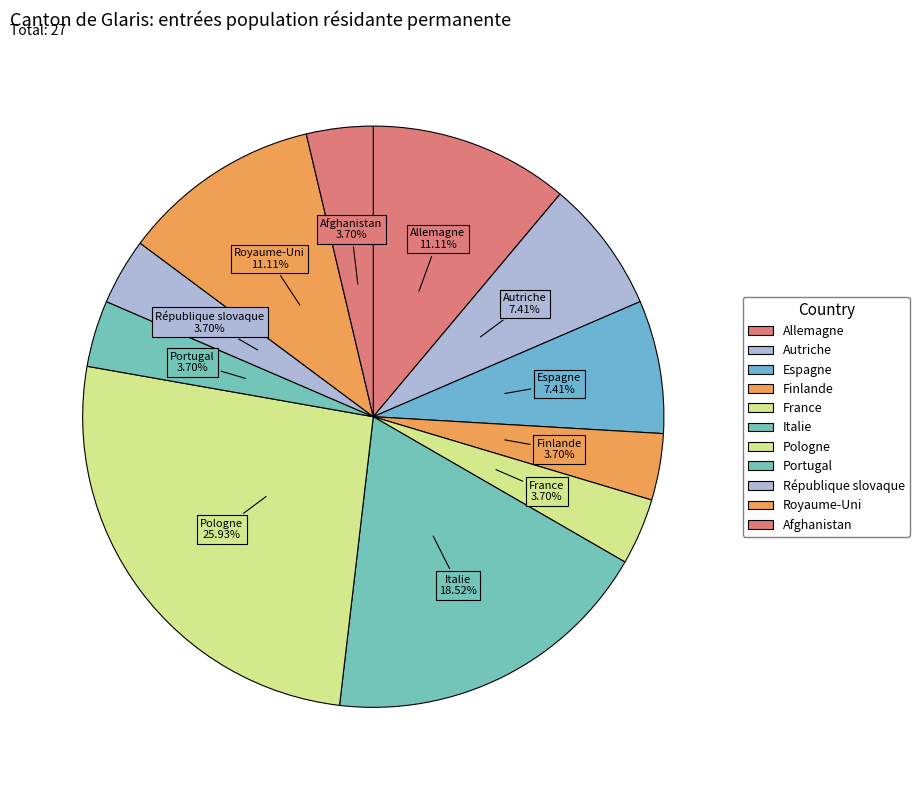

Count the number of slices in the pie.

11